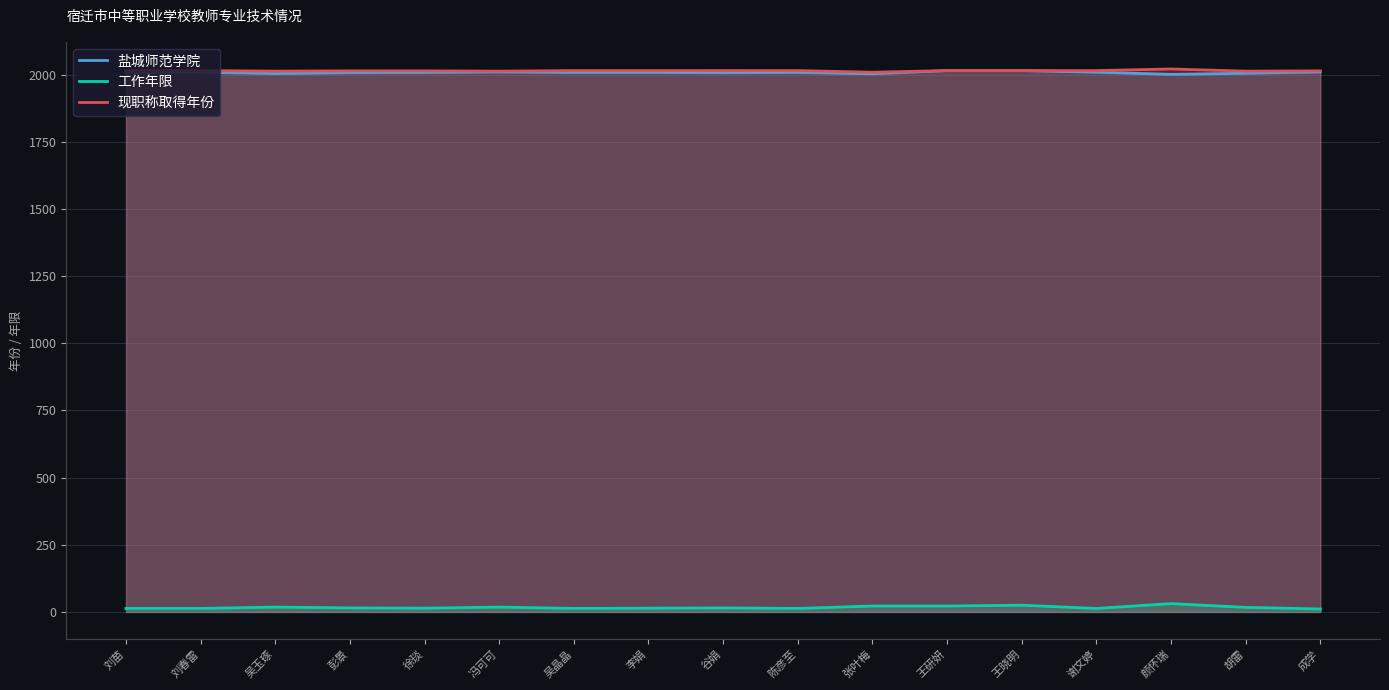

What is the approximate value of 工作年限 at 陈彦至?

13